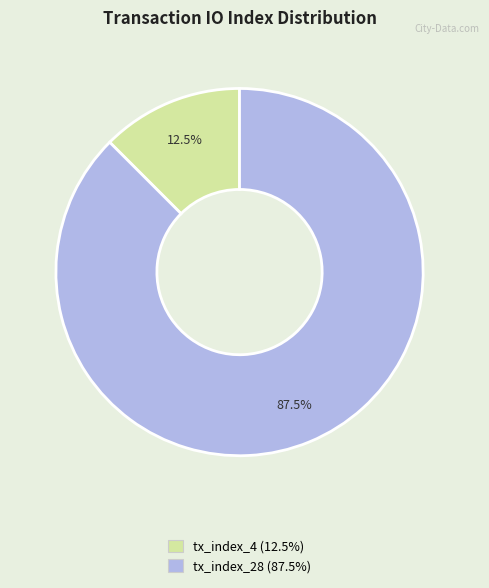

Is the sum of tx_index_4 and tx_index_28 greater than half?

Yes